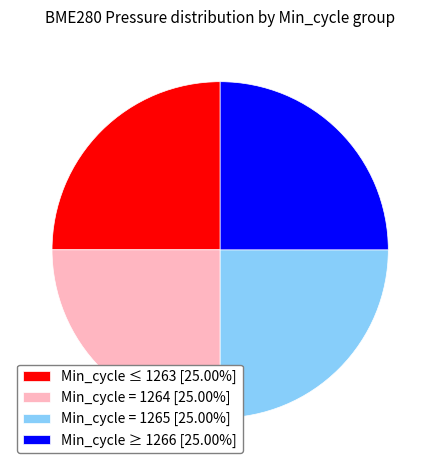

Is there any slice that represents more than half of the pie?

No